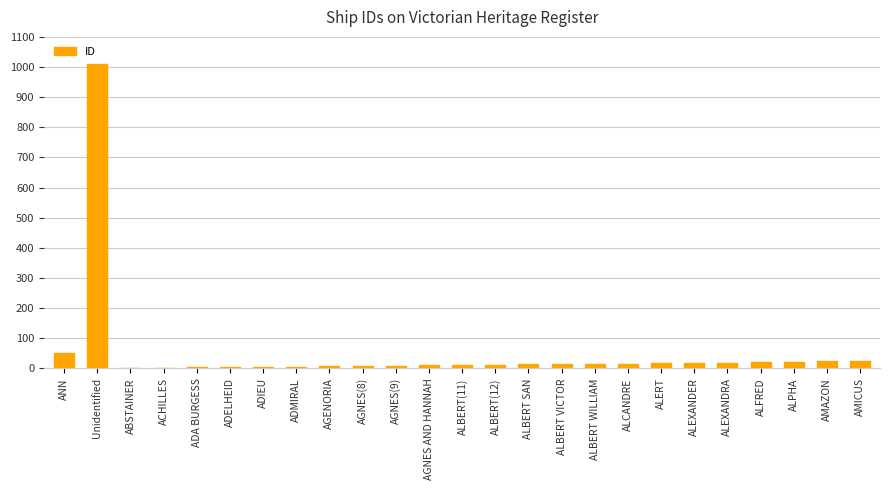

Which label corresponds to the largest value in the chart?

Unidentified